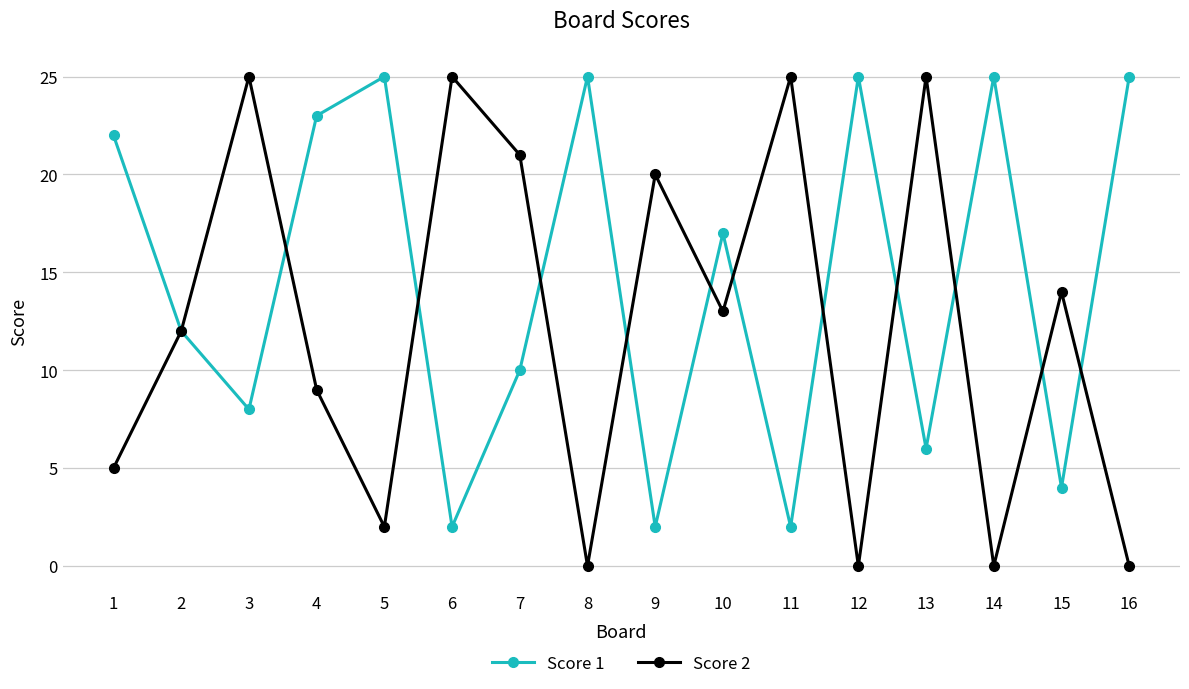

At how many categories does at least one series exceed 13?

15